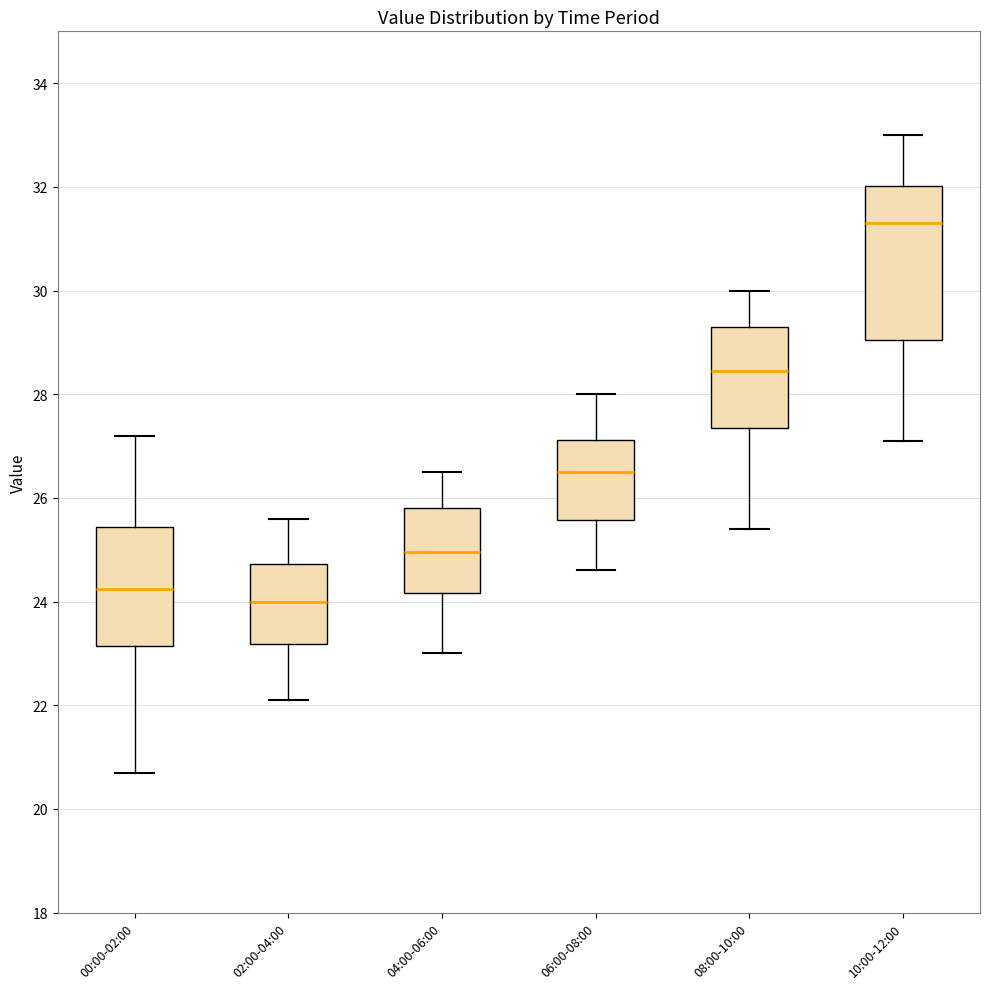

Reading left to right, read every box against the y-axis: the position of its median line, the range the box covers, and the ends of its whiskers. The values are not printed on the chart, so give them approximately, as read against the axis.

00:00-02:00: median 24.2, box 23.2 to 25.4, whiskers 20.8 to 27.2
02:00-04:00: median 24.0, box 23.2 to 24.8, whiskers 22.2 to 25.6
04:00-06:00: median 25.0, box 24.2 to 25.8, whiskers 23.0 to 26.6
06:00-08:00: median 26.6, box 25.6 to 27.2, whiskers 24.6 to 28.0
08:00-10:00: median 28.4, box 27.4 to 29.4, whiskers 25.4 to 30.0
10:00-12:00: median 31.4, box 29.0 to 32.0, whiskers 27.2 to 33.0